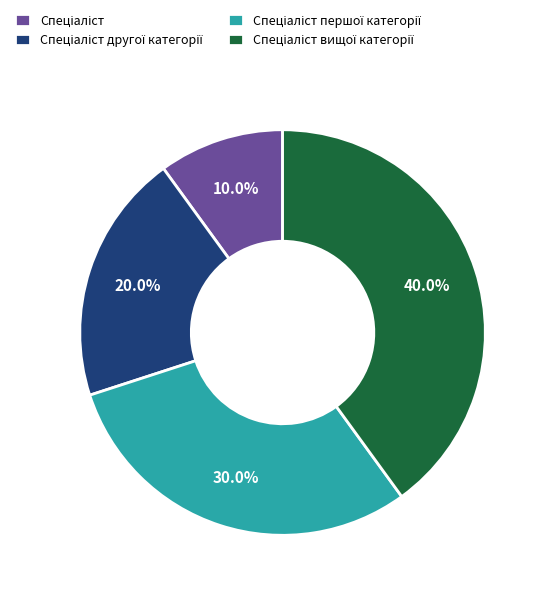

Does any single category account for the majority?

No